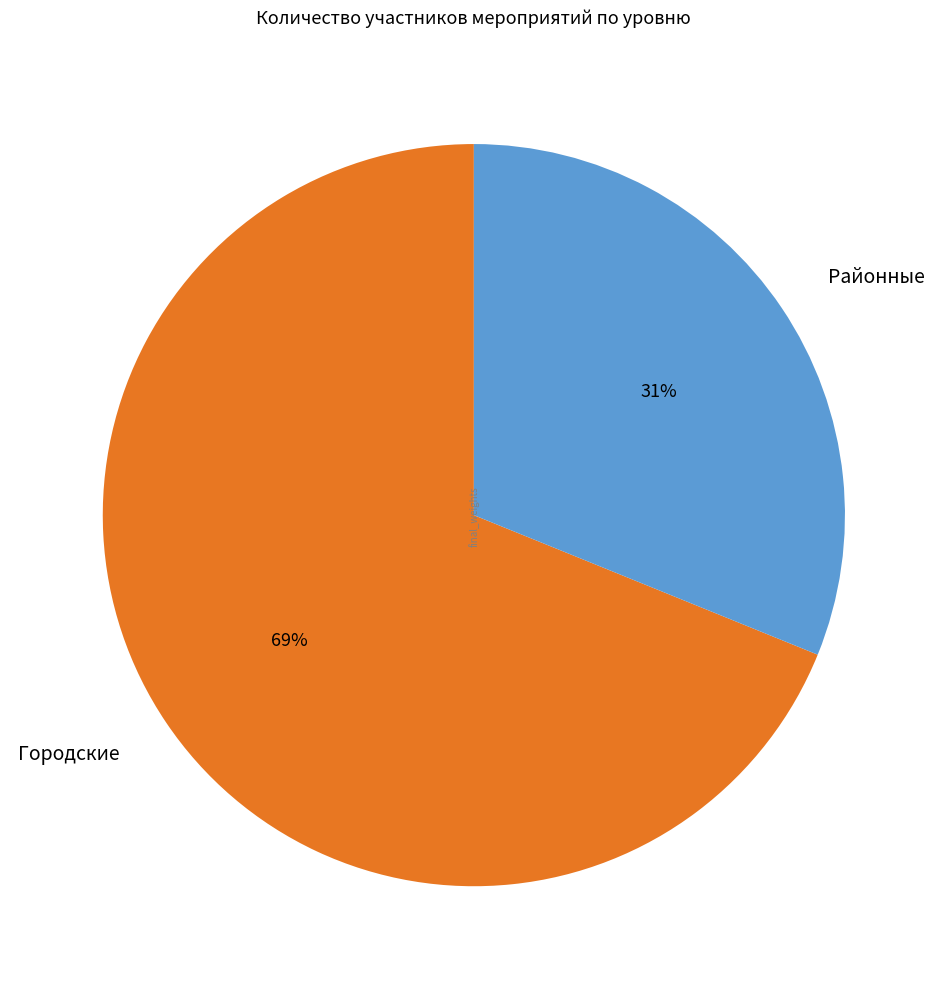

Is Городские the majority of the pie?

Yes